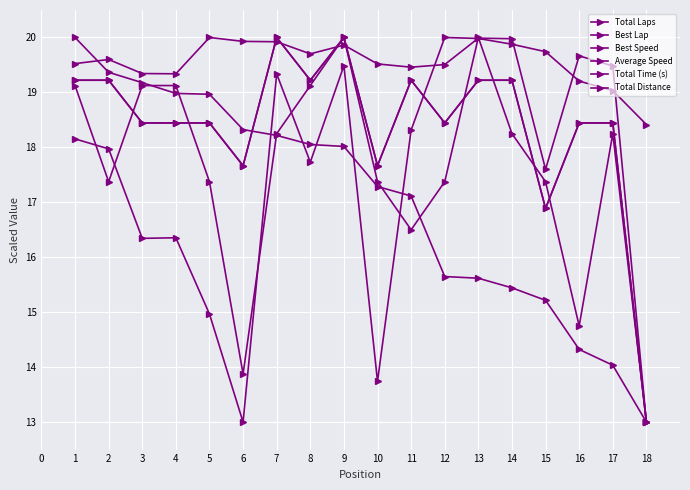

Which series has the largest range (max minus min)?

Total Laps